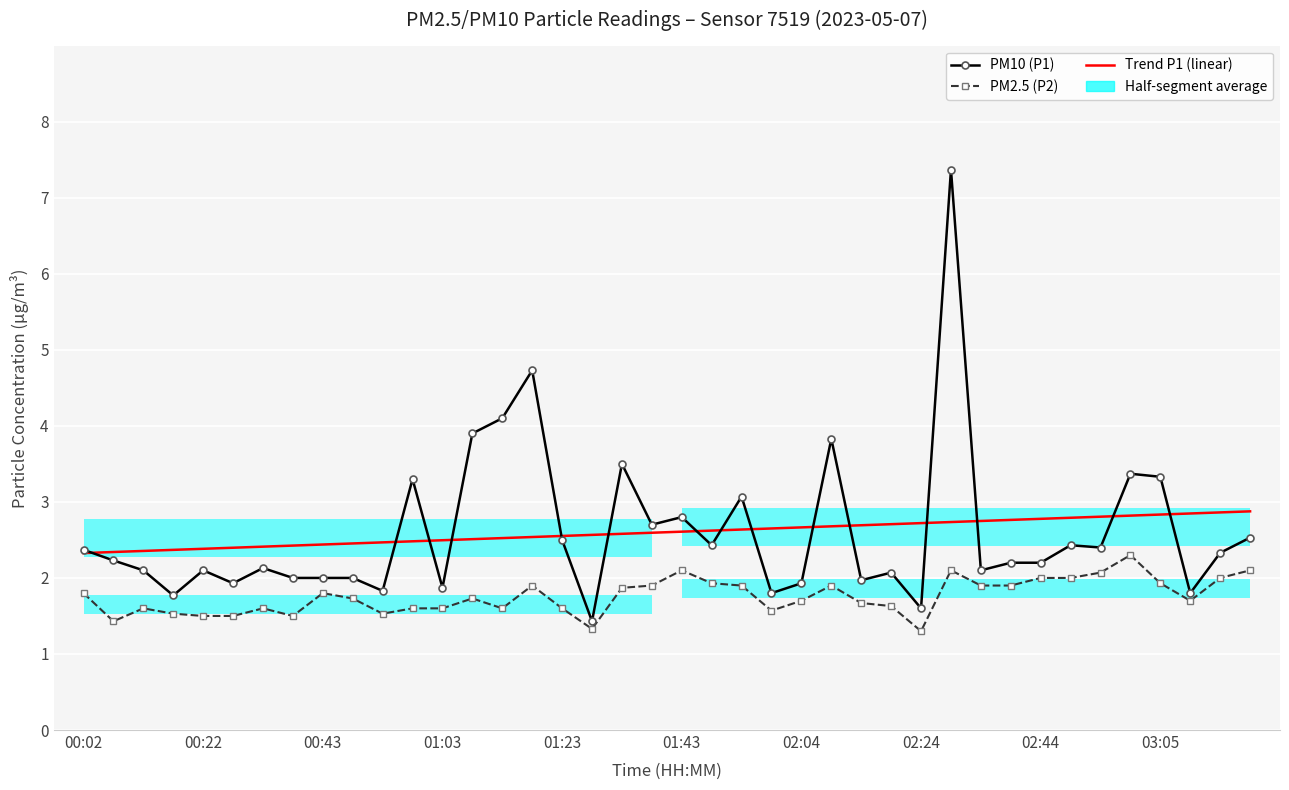

Is it true that PM10 (P1) equals 2.2 at 02:44?

True